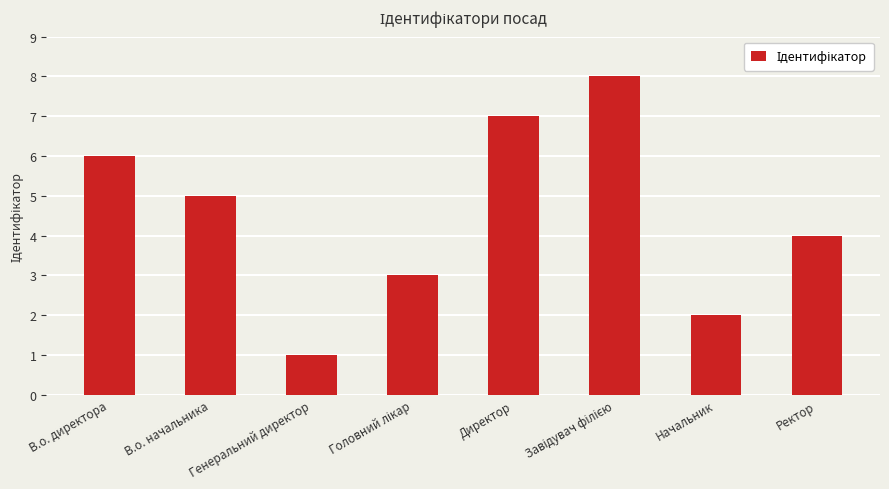

How many values are below 5?

4